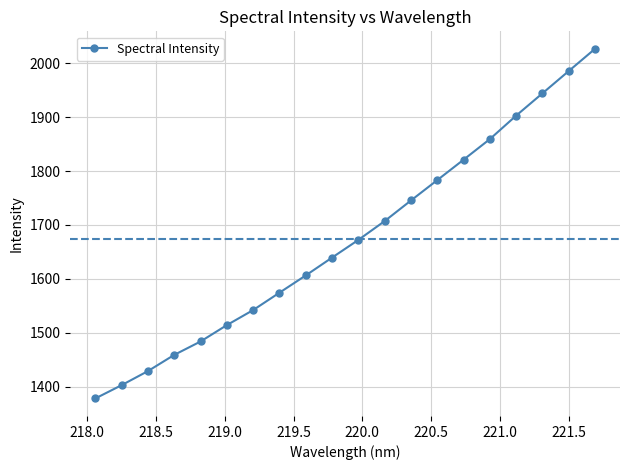

What is the average value?

1673.8